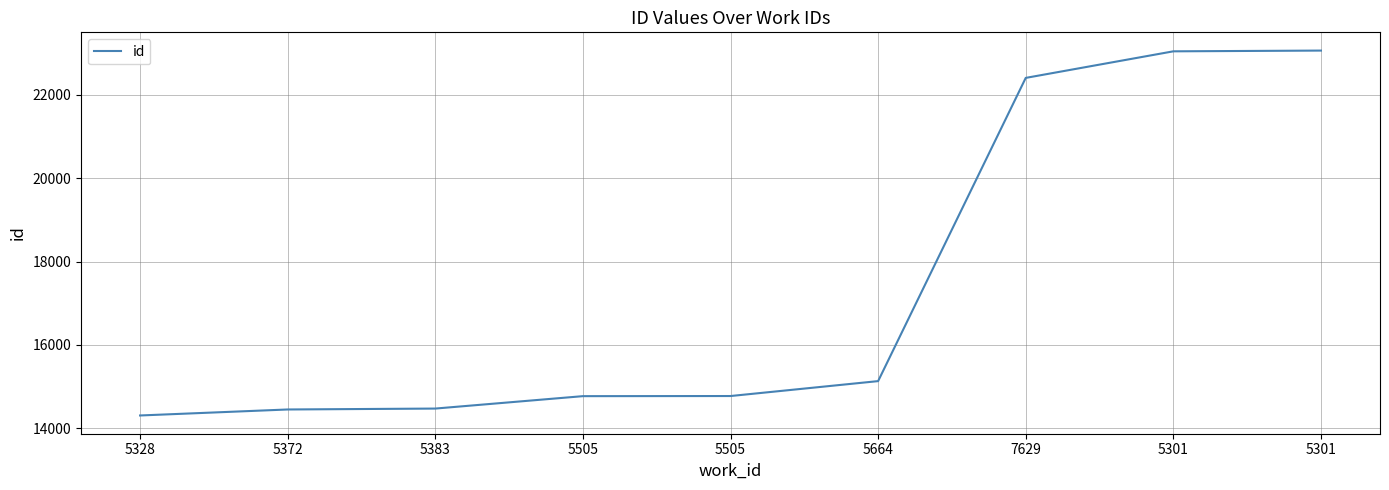

Reading left to right, transcribe all the data shown in this chart.

5328=14303	5372=14447	5383=14469	5505=14767	5505=14770	5664=15128	7629=22409	5301=23047	5301=23065